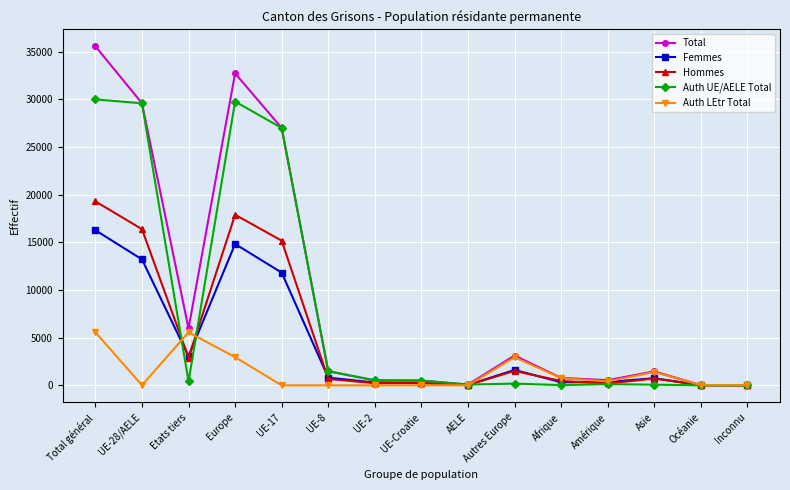

Where is the first local maximum for Total?

Europe